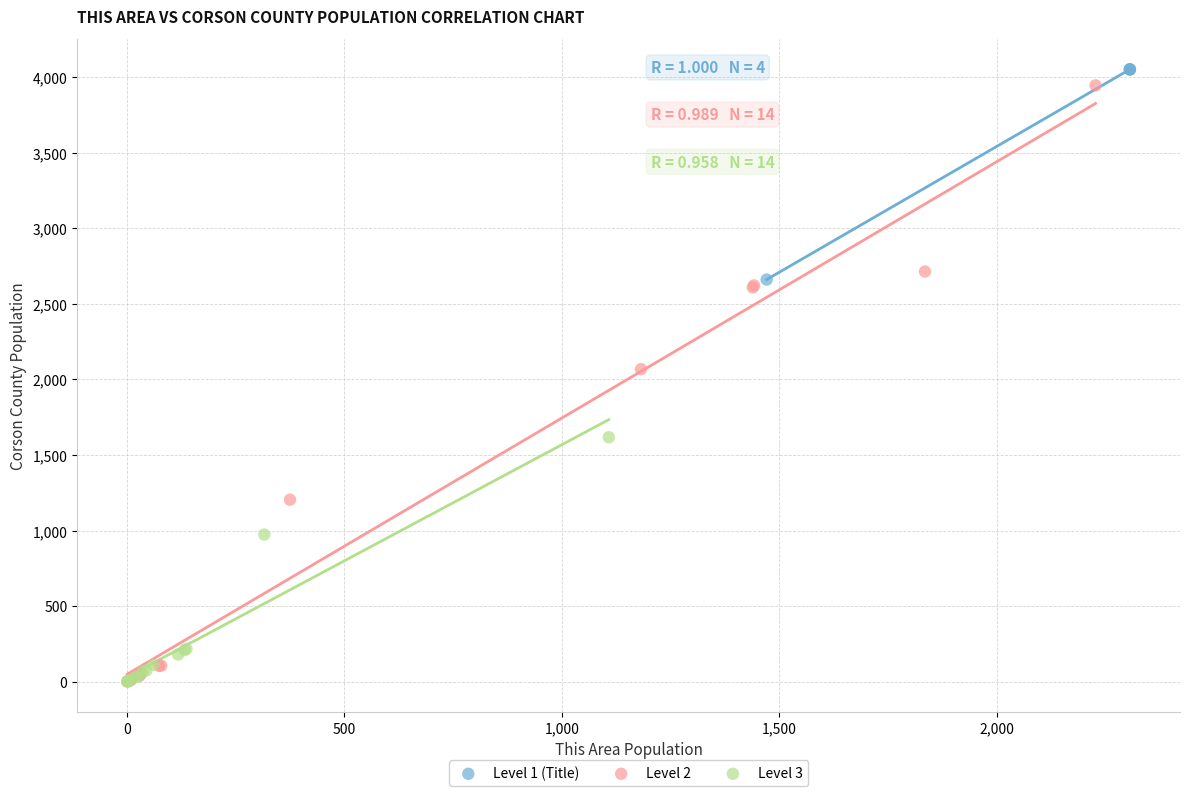

Which series has the largest Y range (max minus min)?

Level 2